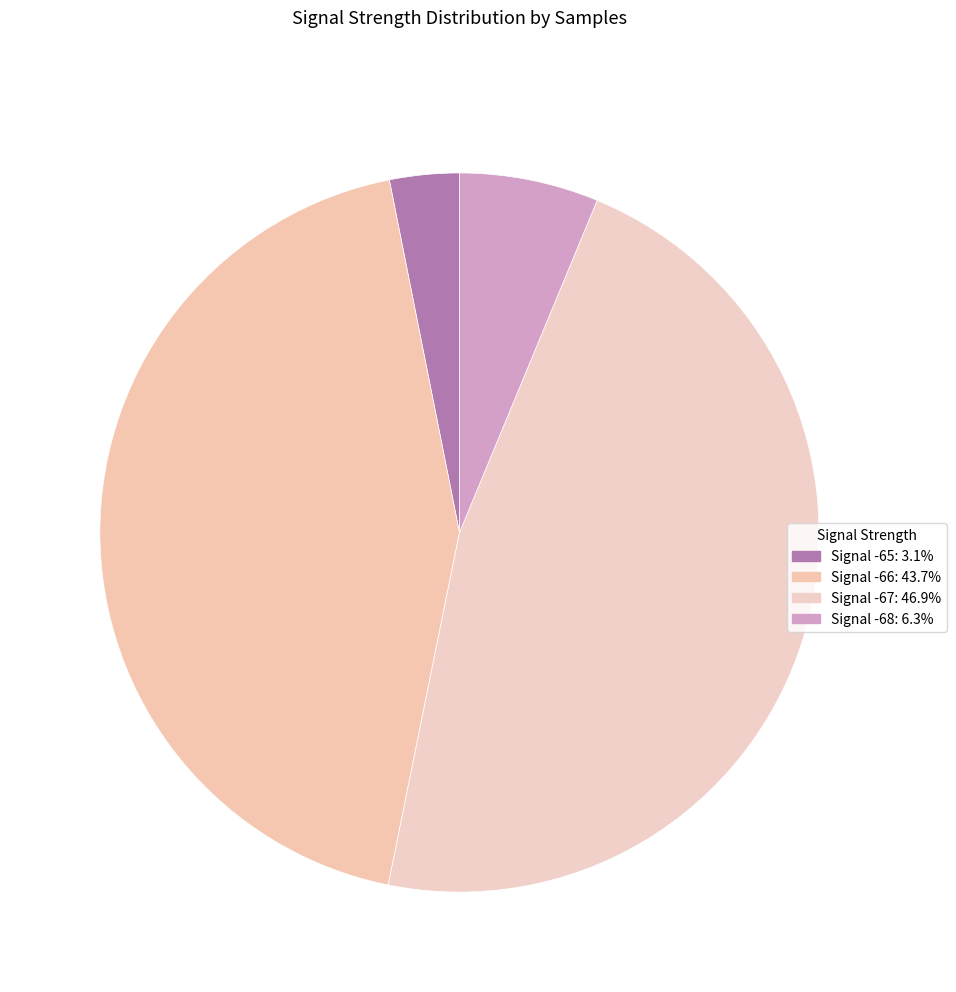

How many slices are in this pie chart?

4